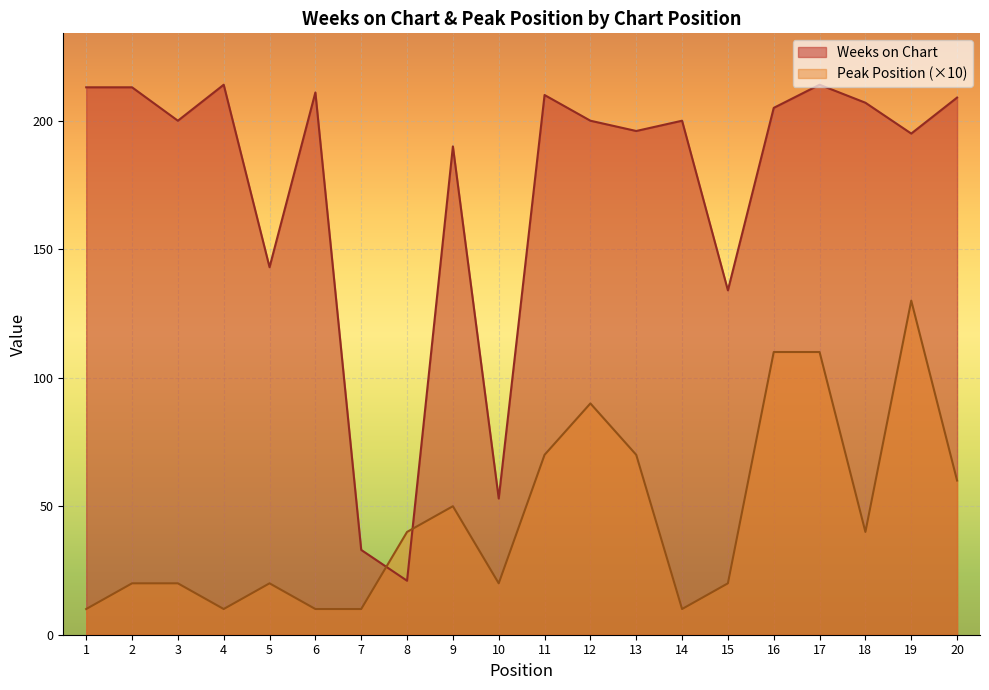

Between 12 and 17, which series saw the biggest shift?

Peak Position (×10)